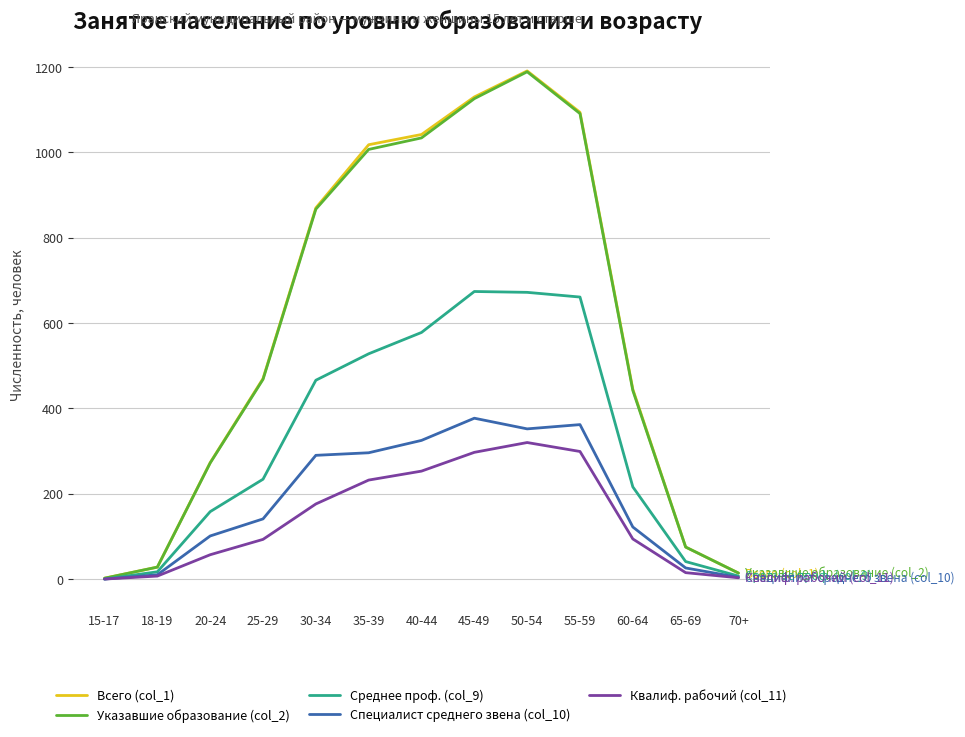

Is the value of Указавшие образование (col_2) at 45-49 greater than the value of Среднее проф. (col_9) at 25-29?

Yes